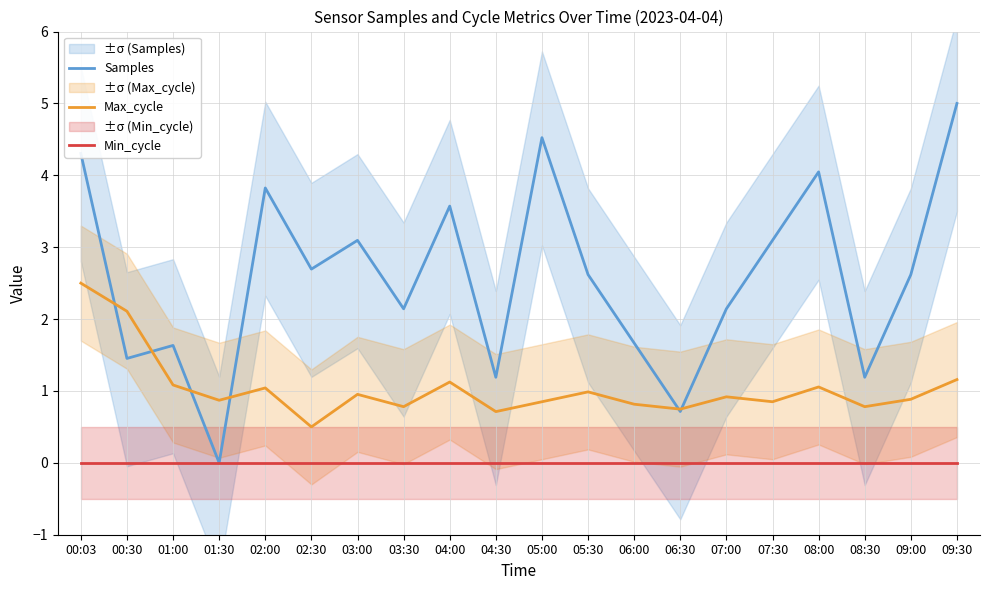

Does the chart display data point markers on the line(s)?

No